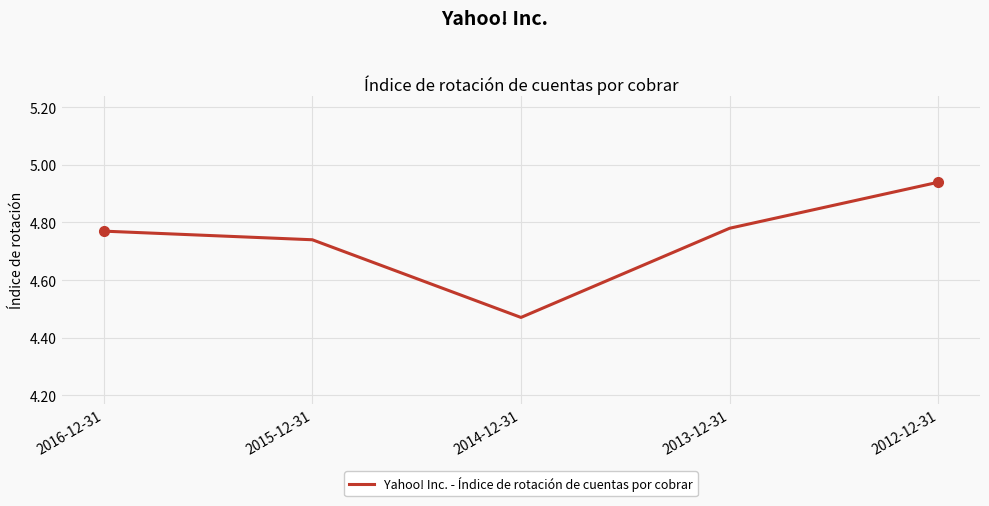

Where is the data nearest to the value 4?

2014-12-31